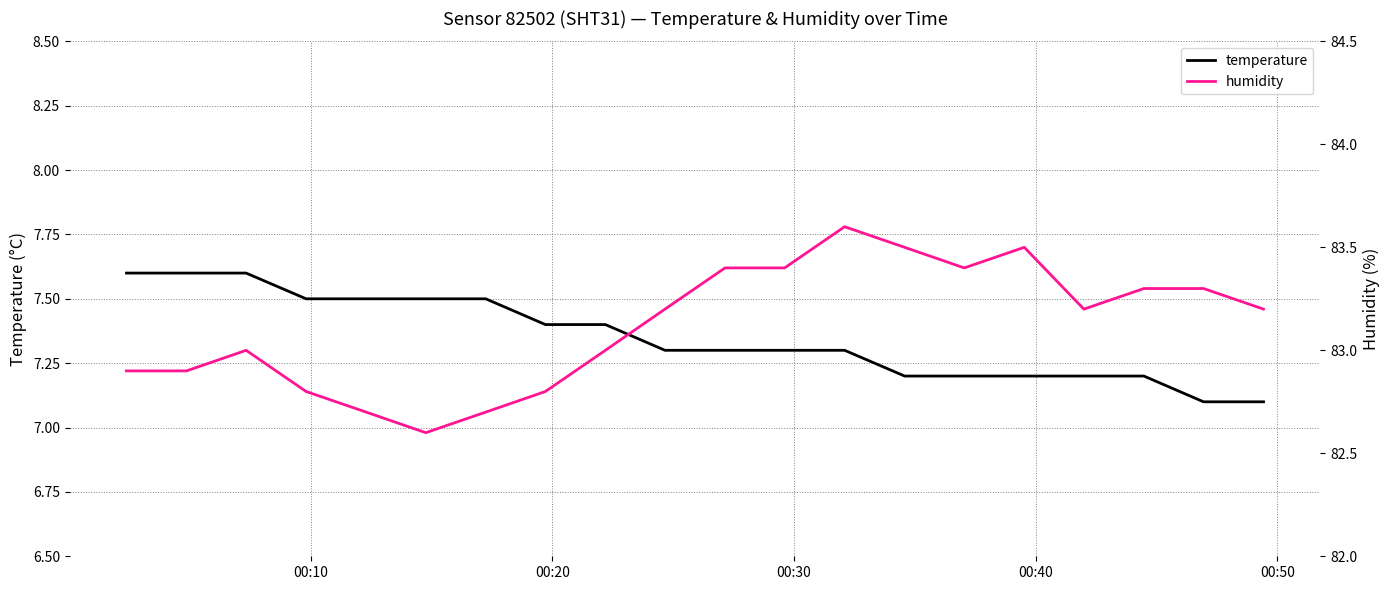

What is the lowest value of the temperature series?

7.1